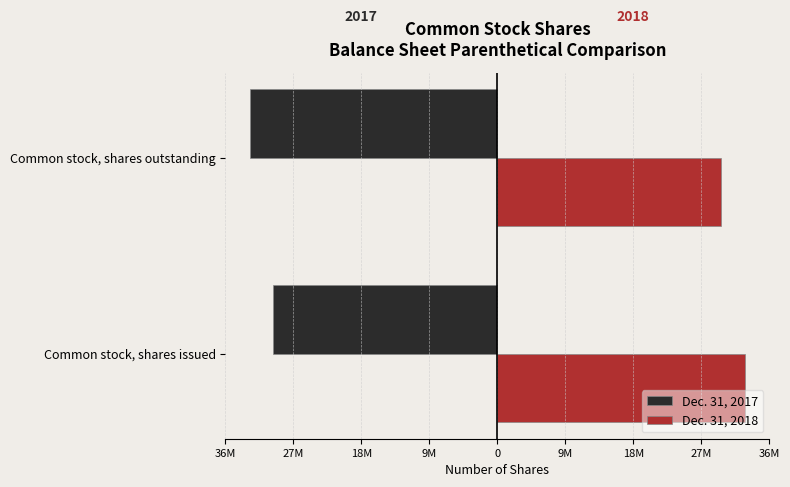

What is the sum of all Dec. 31, 2017 values?

-63200000